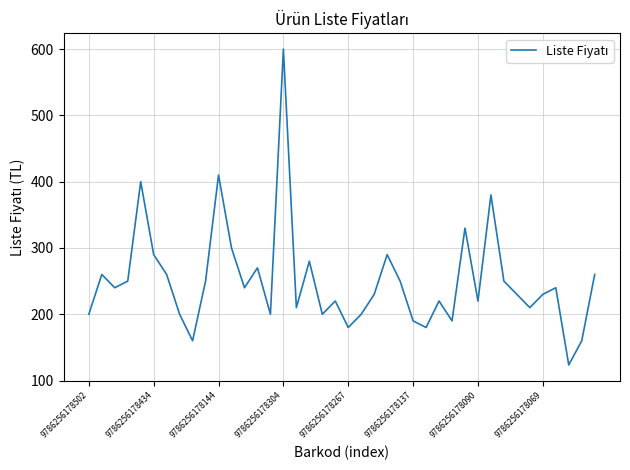

What is the minimum value shown in the chart?

123.5